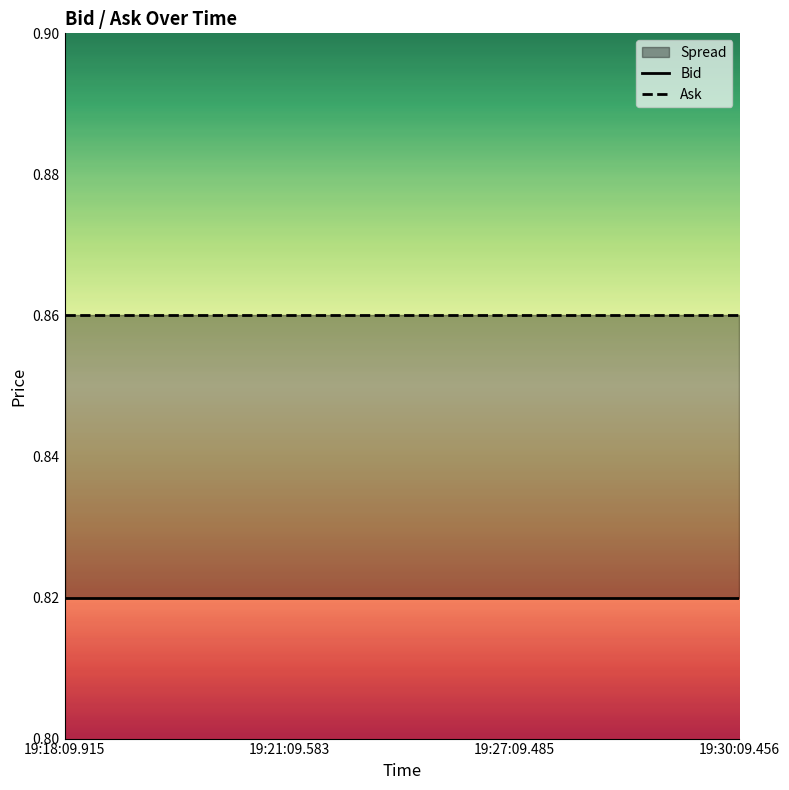

True or false: Ask has more than 1 interior local peaks.

False